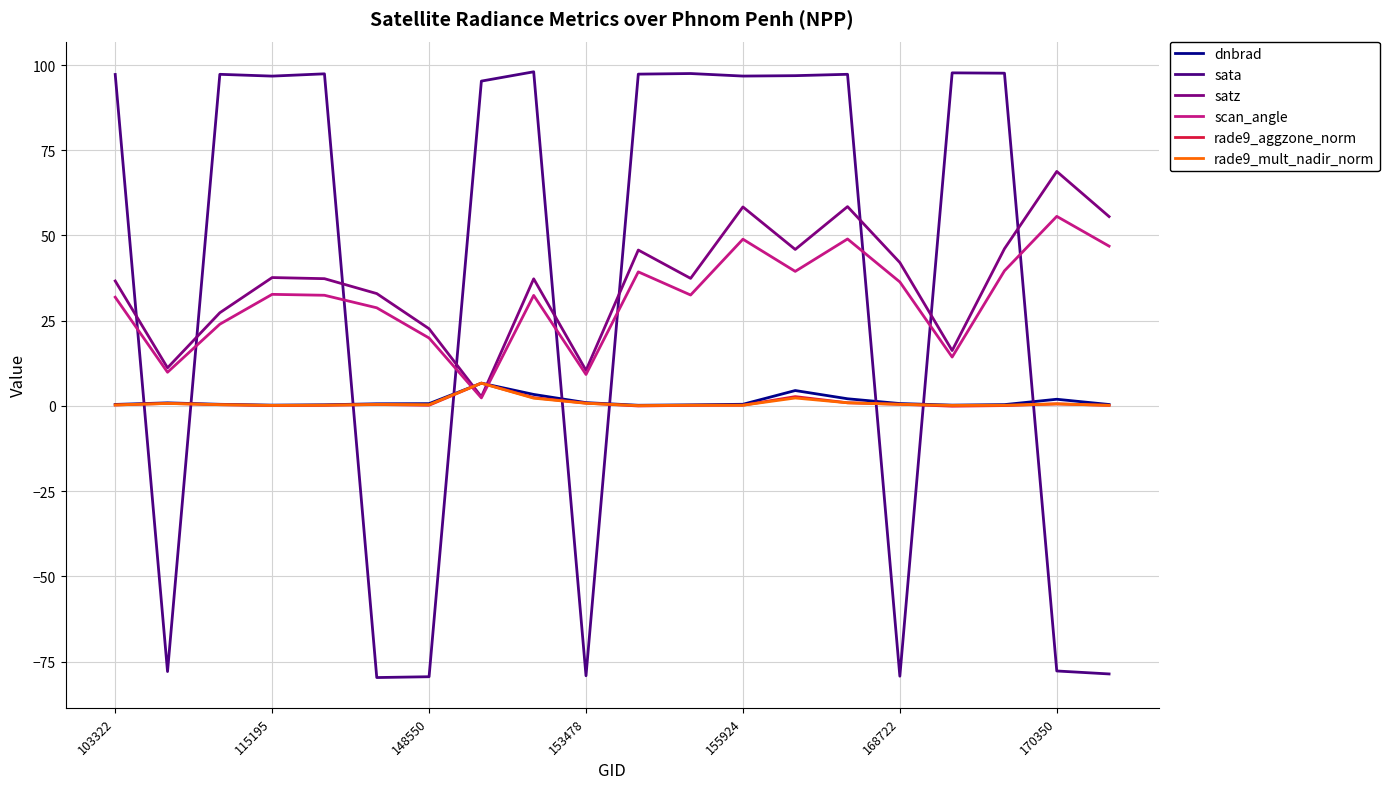

What is the minimum value shown in the chart?

-79.7